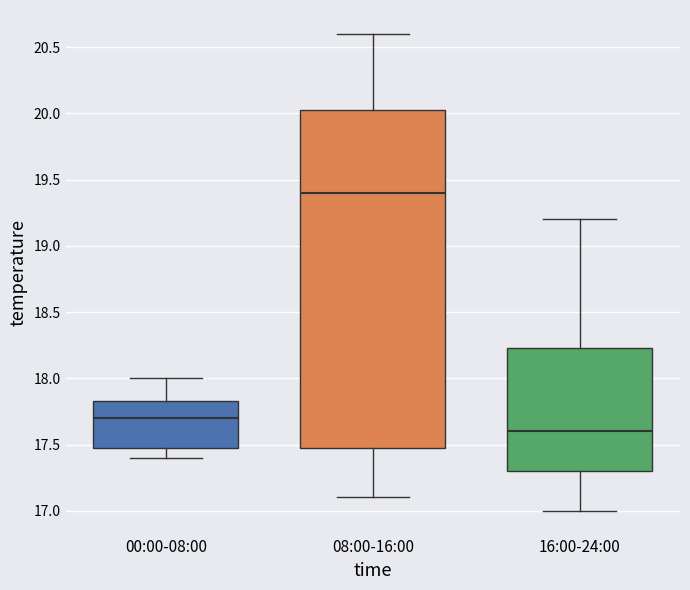

Where does the lower whisker of the box for 00:00-08:00 end on the y-axis? The values are not printed on the chart, so give them approximately, as read against the axis.

17.40